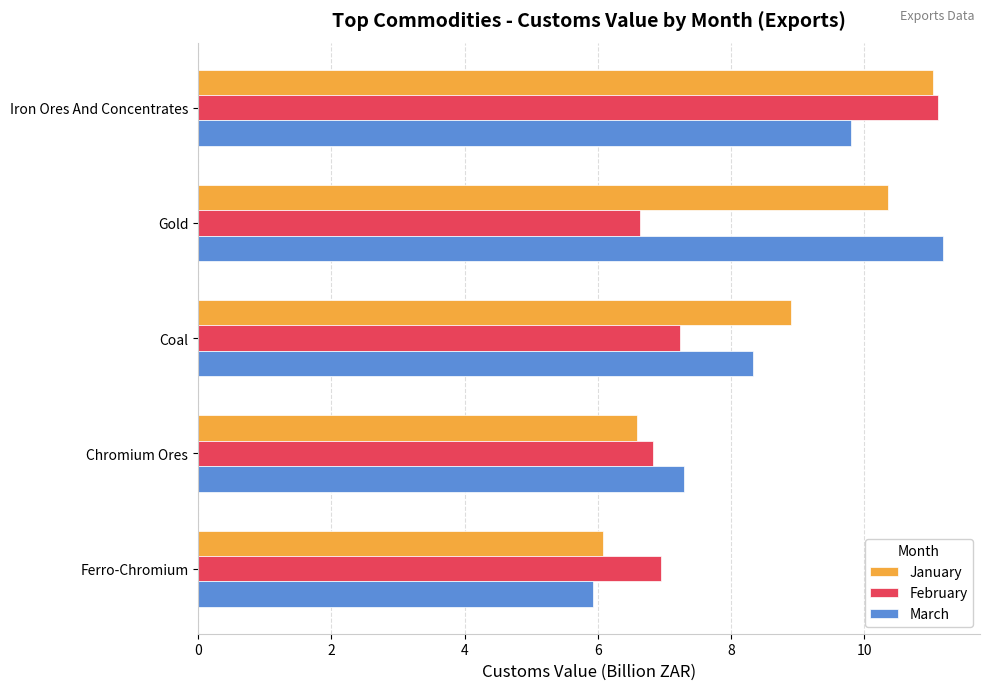

At which category is the sum across all series the highest?

Iron Ores And Concentrates